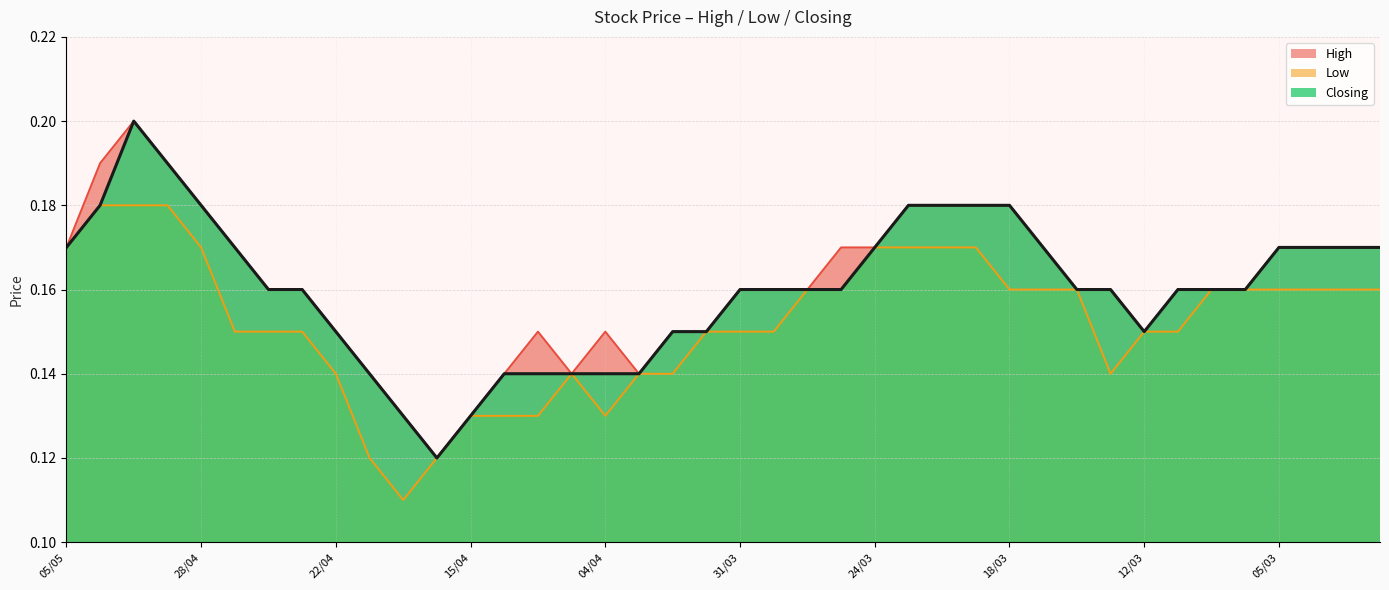

The chart shows a value of 0.1 at 35. True or false?

False